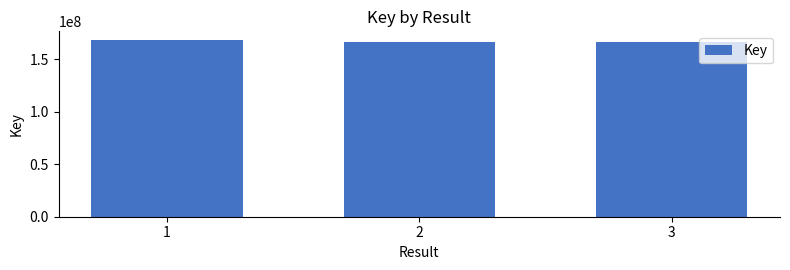

How many distinct data groups are displayed?

1